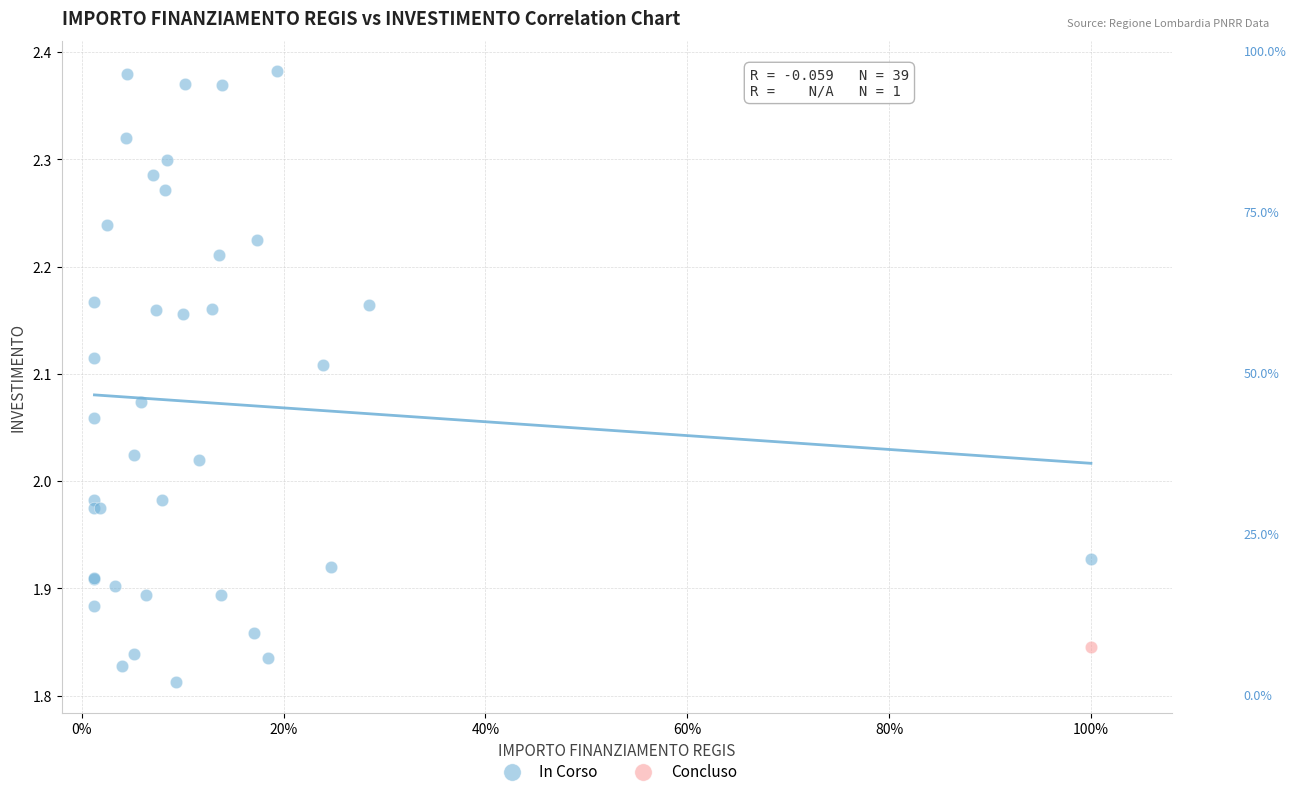

What are all the series names shown in the legend?

In Corso, Concluso